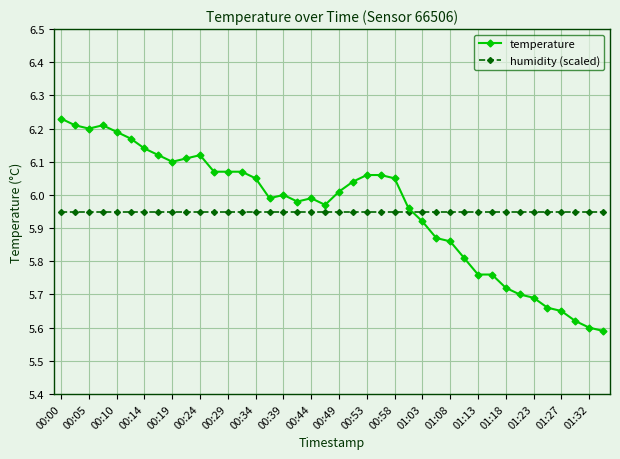

At how many categories does at least one series exceed 5?

40